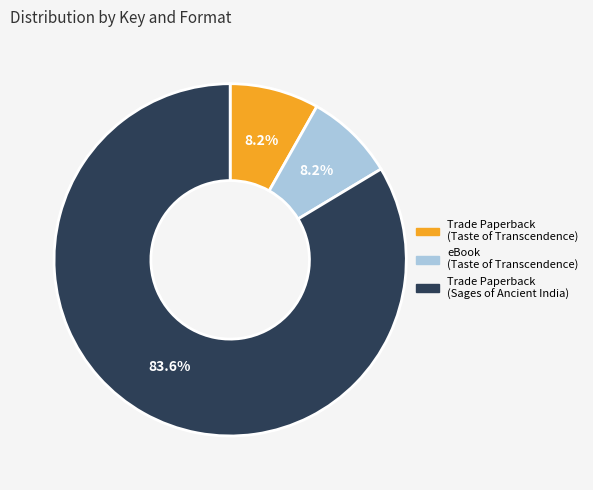

Does any single category account for the majority?

Yes